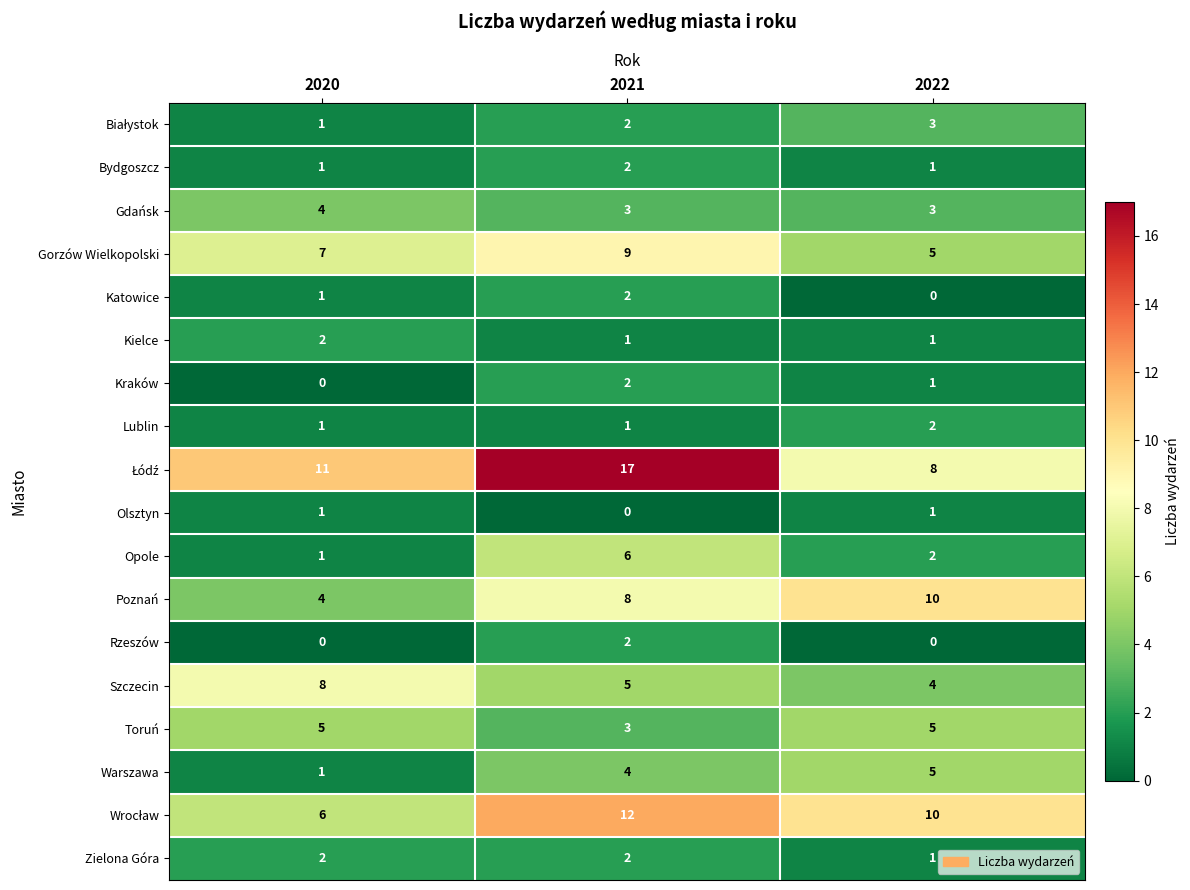

Which category has the highest value across all series?

2021